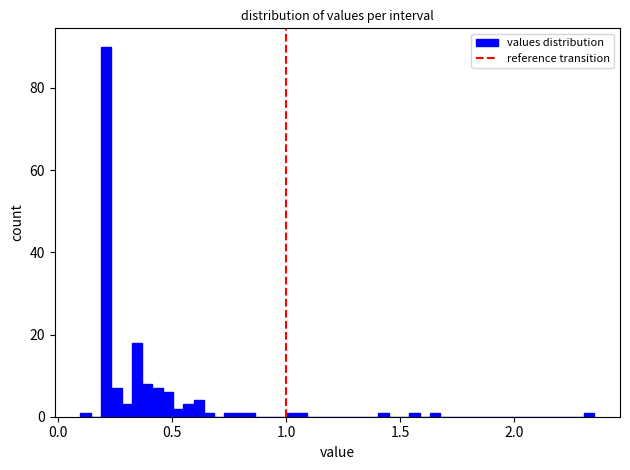

Around what value on the x-axis is the tallest bar? Give the approximate position of its centre, as read against the axis.

0.20